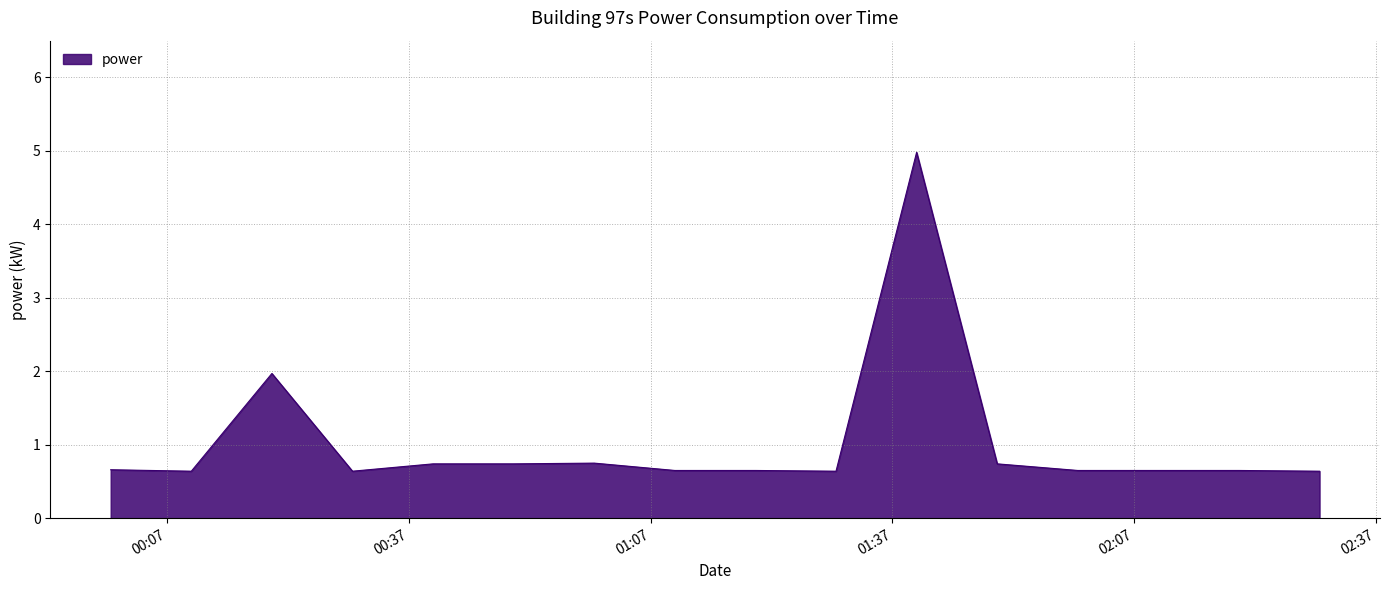

What is the smallest value displayed?

0.6